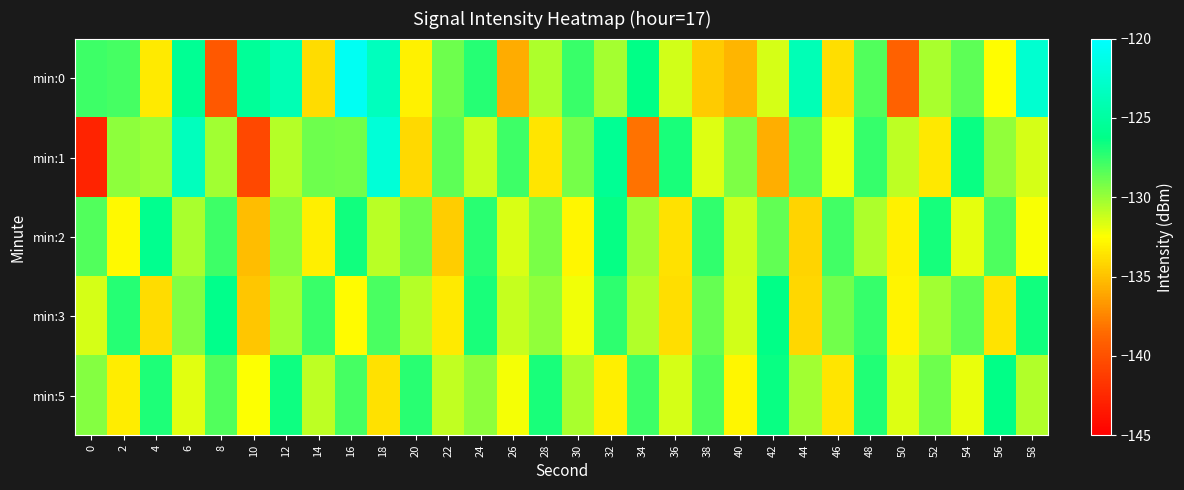

Between 44 and 42, which is larger?

44